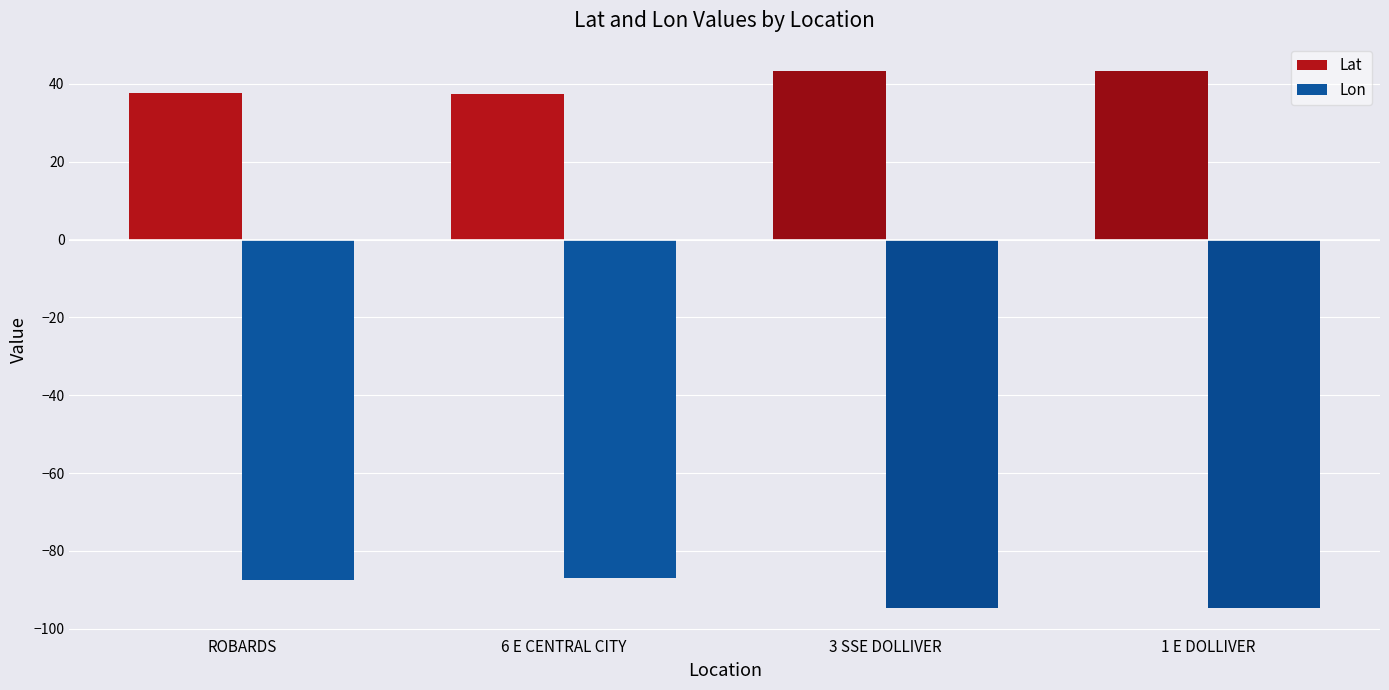

What is the average value of the Lat series?

40.5